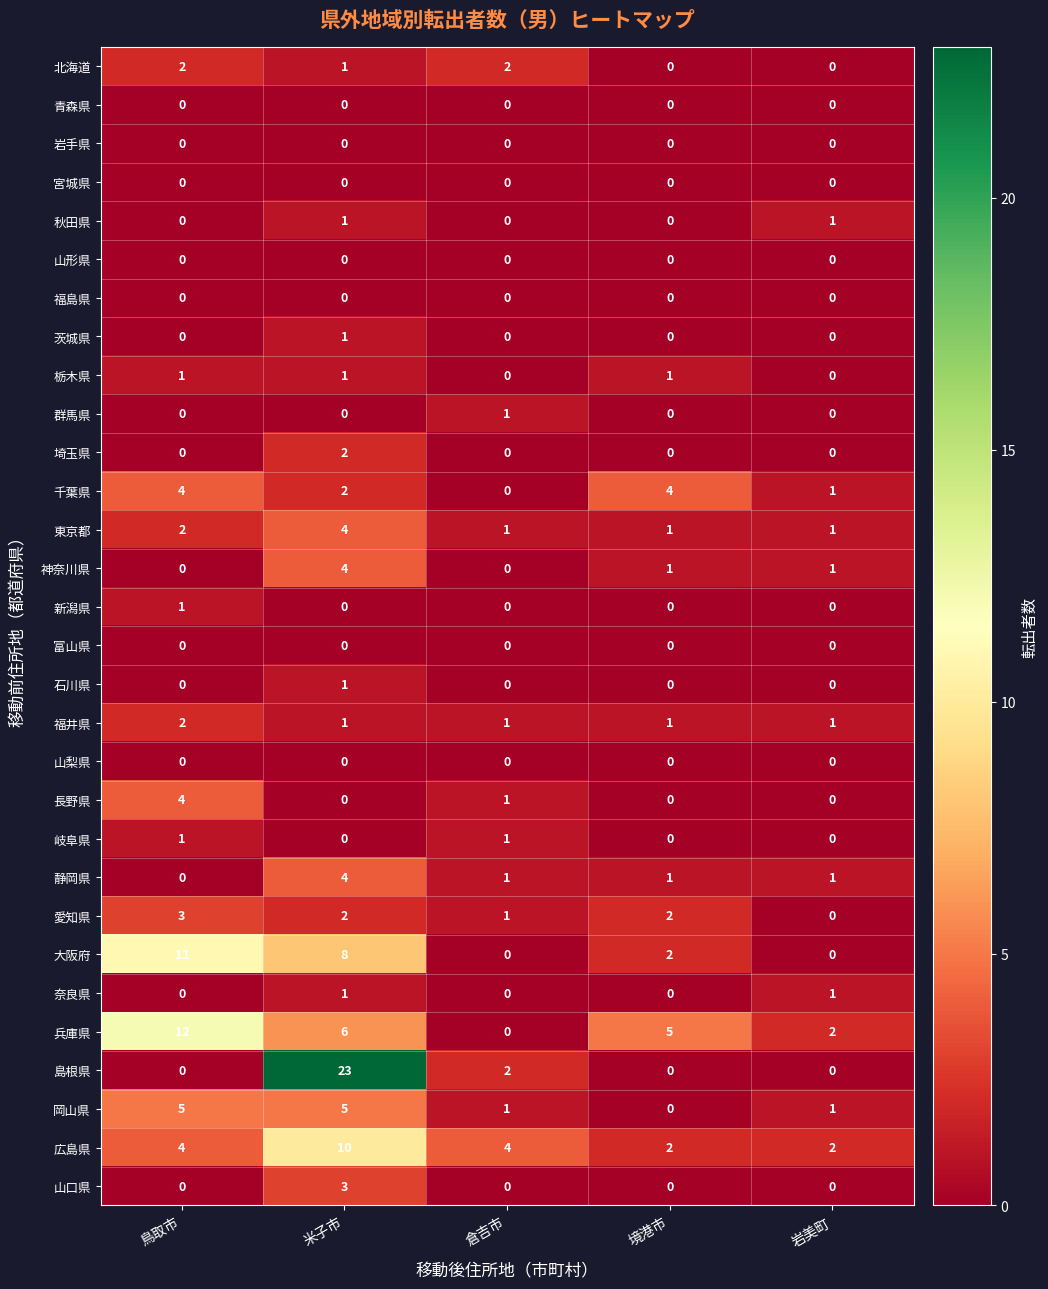

The value of 大阪府 at 境港市 is 2. True or false?

True